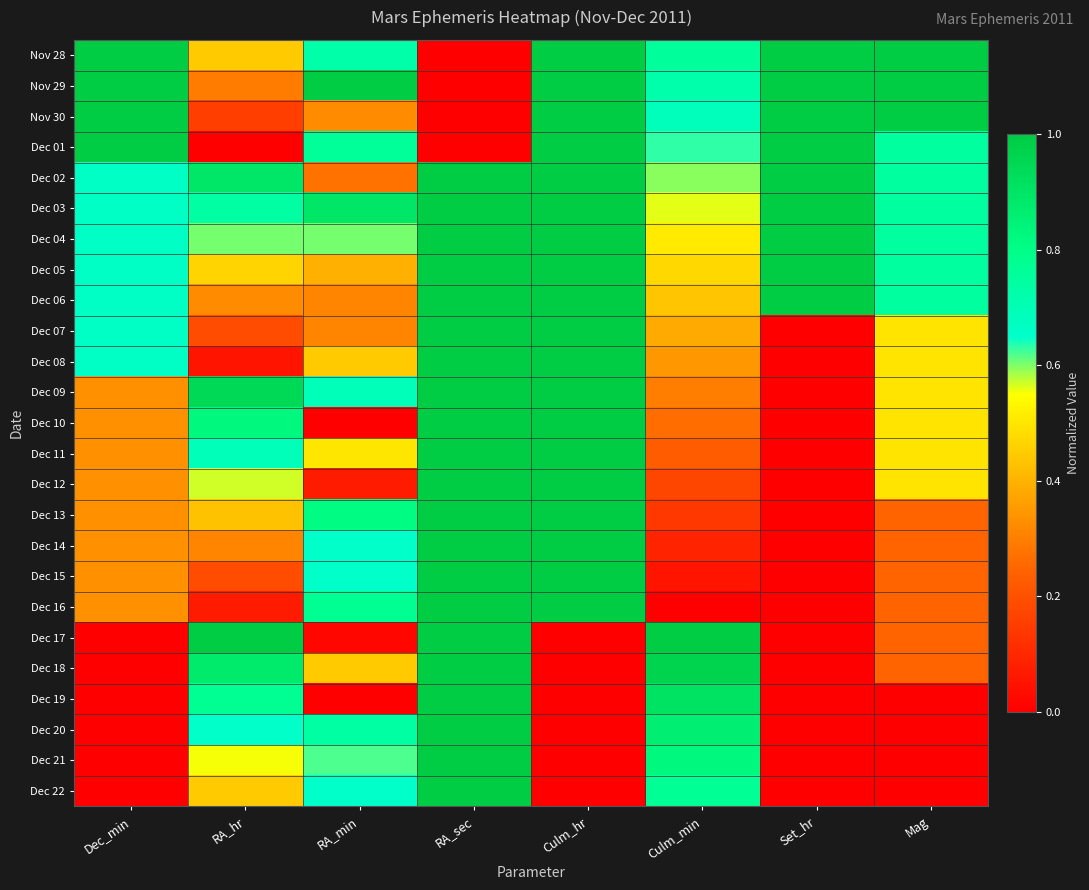

Reading left to right, transcribe all the data shown in this chart.

Nov 28: Dec_min=1.0	RA_hr=0.4	RA_min=0.7	RA_sec=0.0	Culm_hr=1.0	Culm_min=0.8	Set_hr=1.0	Mag=1.0
Nov 29: Dec_min=1.0	RA_hr=0.3	RA_min=1.0	RA_sec=0.0	Culm_hr=1.0	Culm_min=0.7	Set_hr=1.0	Mag=1.0
Nov 30: Dec_min=1.0	RA_hr=0.2	RA_min=0.3	RA_sec=0.0	Culm_hr=1.0	Culm_min=0.7	Set_hr=1.0	Mag=1.0
Dec 01: Dec_min=1.0	RA_hr=0.0	RA_min=0.8	RA_sec=0.0	Culm_hr=1.0	Culm_min=0.6	Set_hr=1.0	Mag=0.7
Dec 02: Dec_min=0.7	RA_hr=0.9	RA_min=0.3	RA_sec=1.0	Culm_hr=1.0	Culm_min=0.6	Set_hr=1.0	Mag=0.7
Dec 03: Dec_min=0.7	RA_hr=0.7	RA_min=0.9	RA_sec=1.0	Culm_hr=1.0	Culm_min=0.6	Set_hr=1.0	Mag=0.7
Dec 04: Dec_min=0.7	RA_hr=0.6	RA_min=0.6	RA_sec=1.0	Culm_hr=1.0	Culm_min=0.5	Set_hr=1.0	Mag=0.7
Dec 05: Dec_min=0.7	RA_hr=0.5	RA_min=0.4	RA_sec=1.0	Culm_hr=1.0	Culm_min=0.5	Set_hr=1.0	Mag=0.7
Dec 06: Dec_min=0.7	RA_hr=0.3	RA_min=0.3	RA_sec=1.0	Culm_hr=1.0	Culm_min=0.4	Set_hr=1.0	Mag=0.7
Dec 07: Dec_min=0.7	RA_hr=0.2	RA_min=0.3	RA_sec=1.0	Culm_hr=1.0	Culm_min=0.4	Set_hr=0.0	Mag=0.5
Dec 08: Dec_min=0.7	RA_hr=0.1	RA_min=0.4	RA_sec=1.0	Culm_hr=1.0	Culm_min=0.4	Set_hr=0.0	Mag=0.5
Dec 09: Dec_min=0.3	RA_hr=0.9	RA_min=0.7	RA_sec=1.0	Culm_hr=1.0	Culm_min=0.3	Set_hr=0.0	Mag=0.5
Dec 10: Dec_min=0.3	RA_hr=0.8	RA_min=0.0	RA_sec=1.0	Culm_hr=1.0	Culm_min=0.3	Set_hr=0.0	Mag=0.5
Dec 11: Dec_min=0.3	RA_hr=0.7	RA_min=0.5	RA_sec=1.0	Culm_hr=1.0	Culm_min=0.2	Set_hr=0.0	Mag=0.5
Dec 12: Dec_min=0.3	RA_hr=0.6	RA_min=0.1	RA_sec=1.0	Culm_hr=1.0	Culm_min=0.2	Set_hr=0.0	Mag=0.5
Dec 13: Dec_min=0.3	RA_hr=0.4	RA_min=0.8	RA_sec=1.0	Culm_hr=1.0	Culm_min=0.1	Set_hr=0.0	Mag=0.2
Dec 14: Dec_min=0.3	RA_hr=0.3	RA_min=0.7	RA_sec=1.0	Culm_hr=1.0	Culm_min=0.1	Set_hr=0.0	Mag=0.2
Dec 15: Dec_min=0.3	RA_hr=0.2	RA_min=0.7	RA_sec=1.0	Culm_hr=1.0	Culm_min=0.1	Set_hr=0.0	Mag=0.2
Dec 16: Dec_min=0.3	RA_hr=0.1	RA_min=0.8	RA_sec=1.0	Culm_hr=1.0	Culm_min=0.0	Set_hr=0.0	Mag=0.2
Dec 17: Dec_min=0.0	RA_hr=1.0	RA_min=0.0	RA_sec=1.0	Culm_hr=0.0	Culm_min=1.0	Set_hr=0.0	Mag=0.2
Dec 18: Dec_min=0.0	RA_hr=0.9	RA_min=0.4	RA_sec=1.0	Culm_hr=0.0	Culm_min=1.0	Set_hr=0.0	Mag=0.2
Dec 19: Dec_min=0.0	RA_hr=0.8	RA_min=0.0	RA_sec=1.0	Culm_hr=0.0	Culm_min=0.9	Set_hr=0.0	Mag=0.0
Dec 20: Dec_min=0.0	RA_hr=0.7	RA_min=0.7	RA_sec=1.0	Culm_hr=0.0	Culm_min=0.9	Set_hr=0.0	Mag=0.0
Dec 21: Dec_min=0.0	RA_hr=0.6	RA_min=0.6	RA_sec=1.0	Culm_hr=0.0	Culm_min=0.8	Set_hr=0.0	Mag=0.0
Dec 22: Dec_min=0.0	RA_hr=0.4	RA_min=0.7	RA_sec=1.0	Culm_hr=0.0	Culm_min=0.8	Set_hr=0.0	Mag=0.0